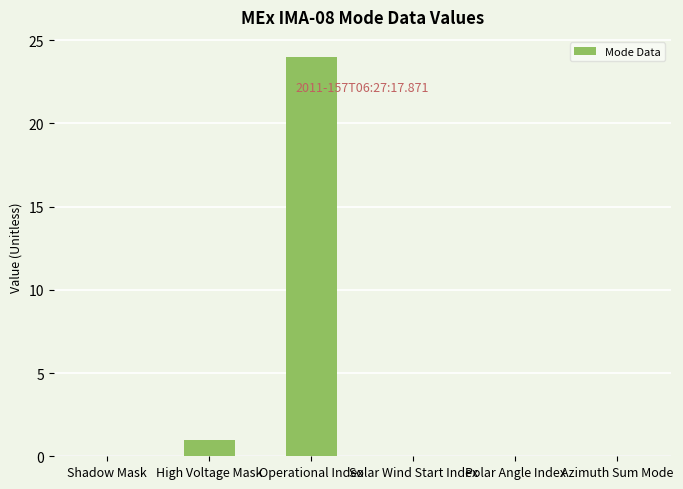

Count the number of categories in the chart.

6